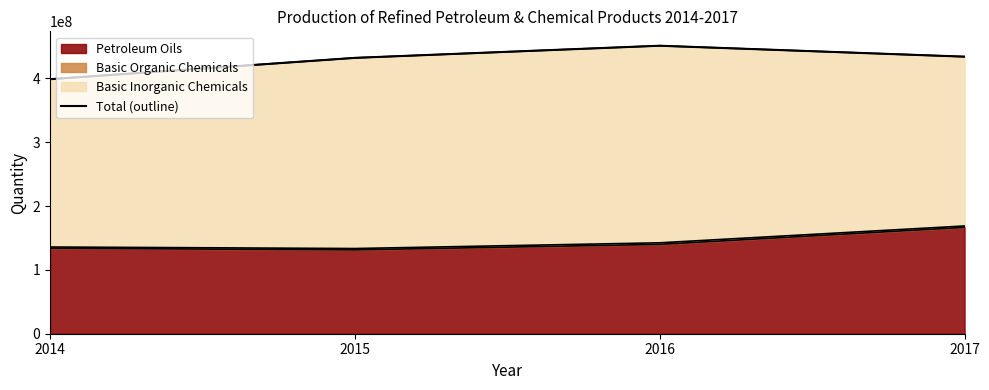

Reading left to right, extract all data points from this chart.

2014=398735396.2	2015=432133301.0	2016=451154380.3	2017=434026203.4